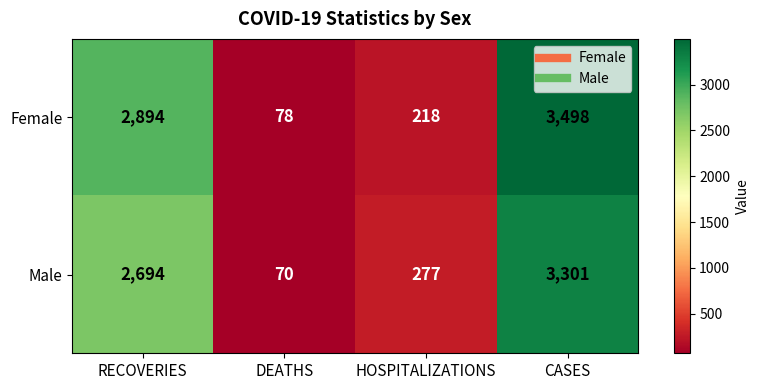

Reading right to left, extract all data points from this chart.

Female: CASES=3498	HOSPITALIZATIONS=218	DEATHS=78	RECOVERIES=2894
Male: CASES=3301	HOSPITALIZATIONS=277	DEATHS=70	RECOVERIES=2694